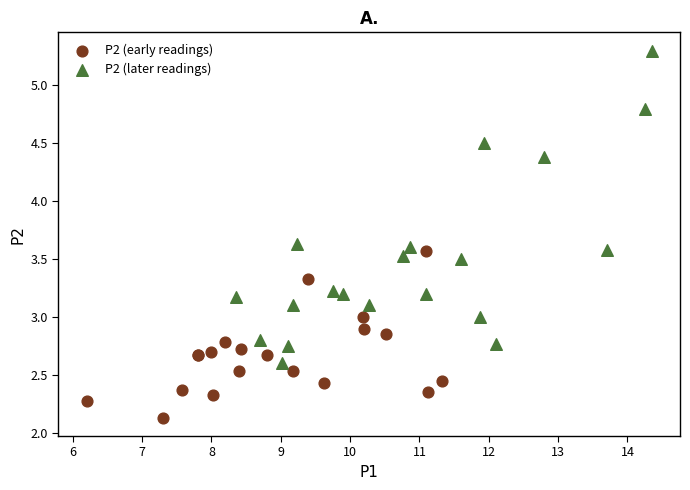

What are all the series names shown in the legend?

P2 (early readings), P2 (later readings)